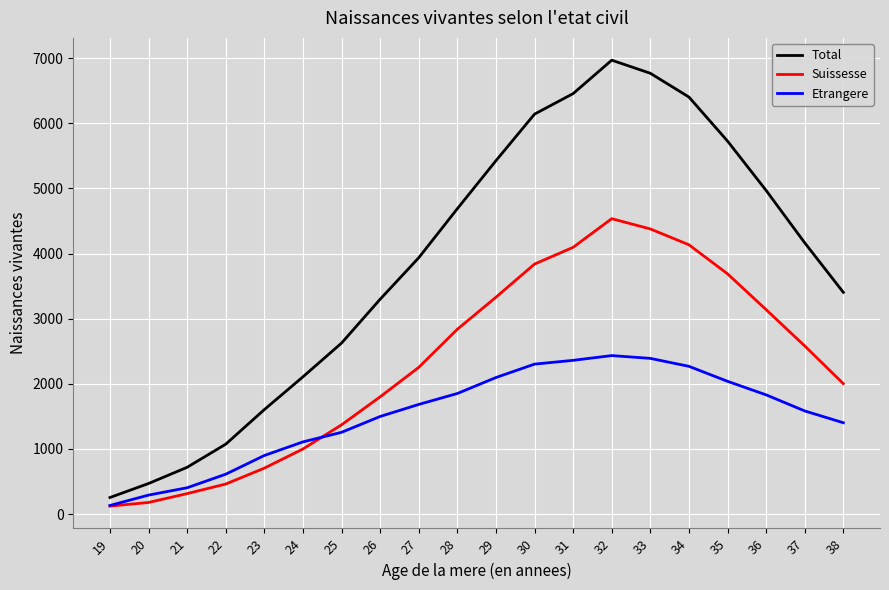

At which category is the sum across all series the highest?

32